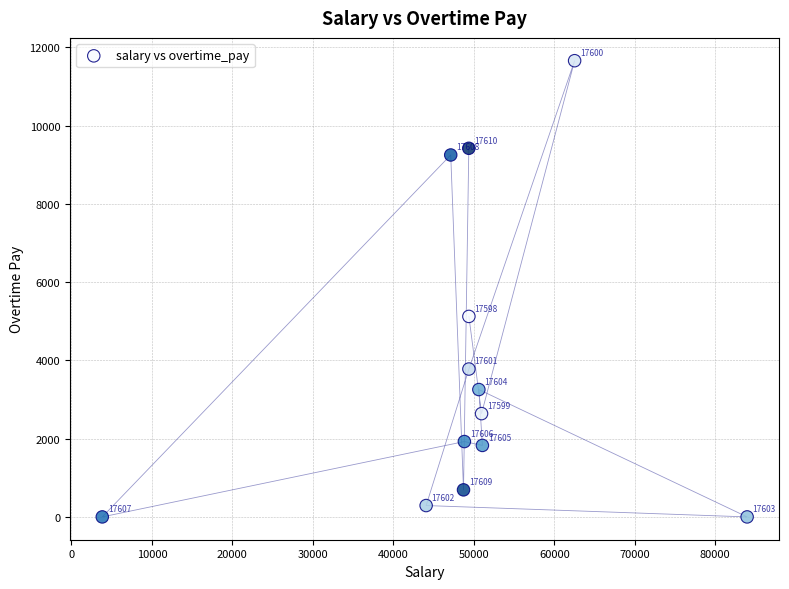

What is the range of Y values (max minus min)?

11661.1